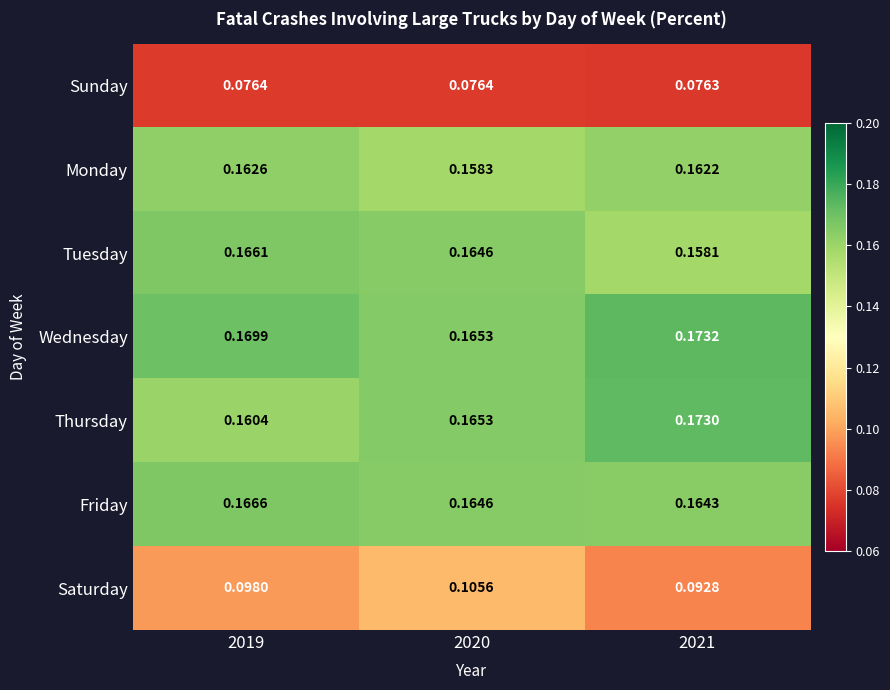

At 2019, list the series in order from largest to smallest.

Wednesday, Friday, Tuesday, Monday, Thursday, Saturday, Sunday